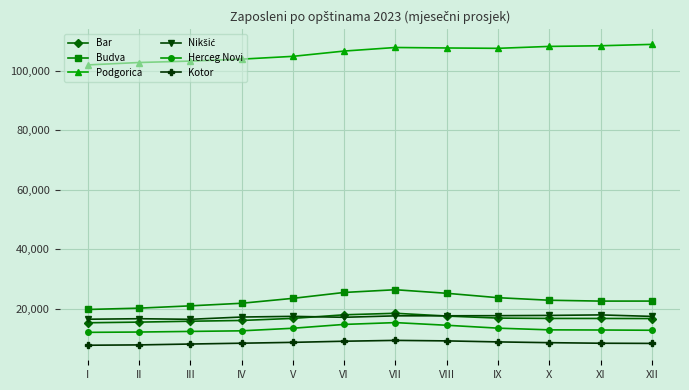

True or false: Podgorica has a value of 183556 at XII.

False